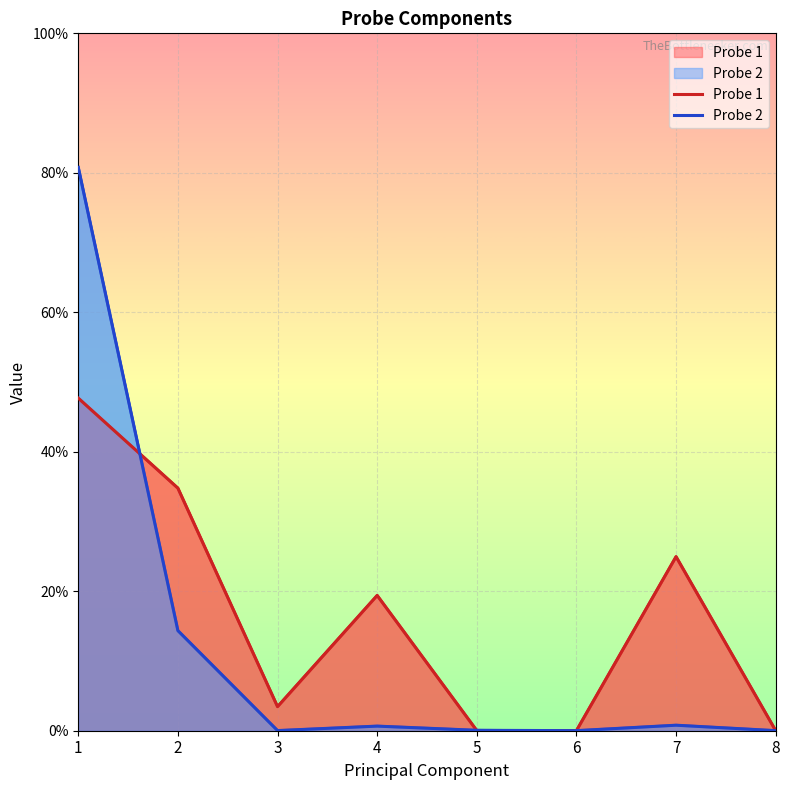

How many intersections are there between Probe 2 and Probe 1?

2